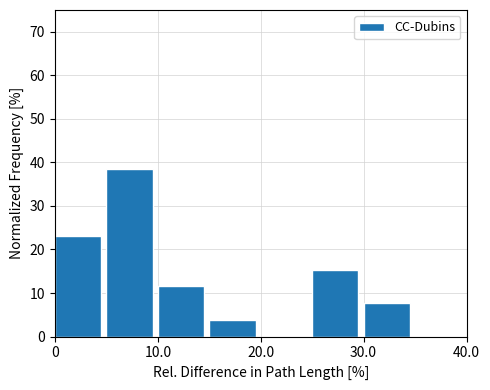

Reading left to right, transcribe this chart: for each bar, give the range it covers on the x-axis and its height. The values are not printed on the chart, so give them approximately, as read against the axis.

0 to 5: 23
5 to 10: 38
10 to 15: 12
15 to 20: 4
20 to 25: 0
25 to 30: 15
30 to 35: 8
35 to 40: 0